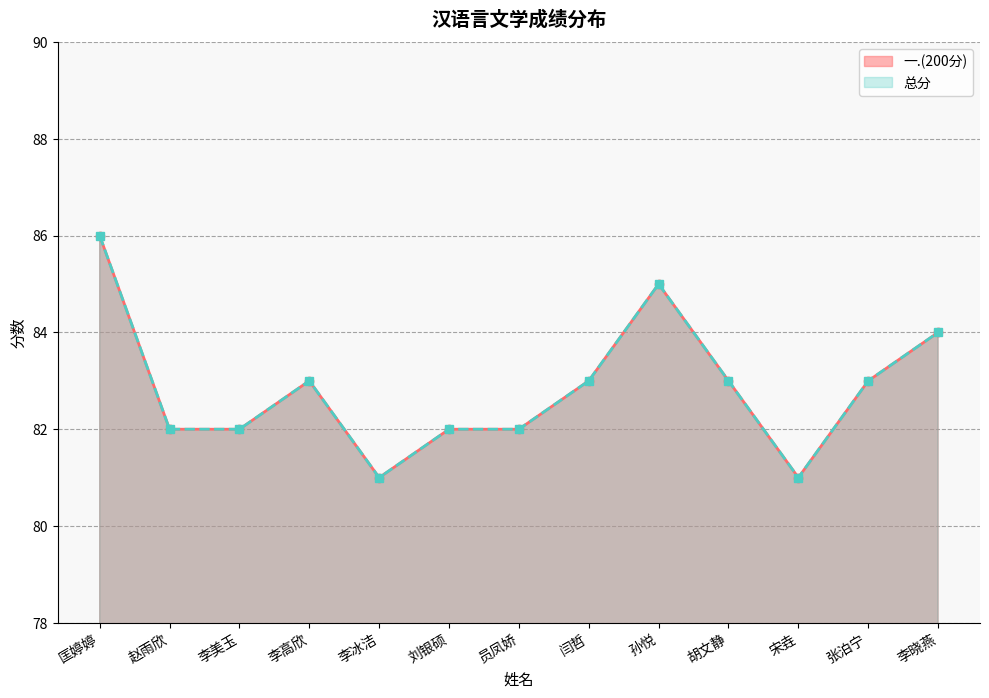

Count the number of categories in the chart.

13